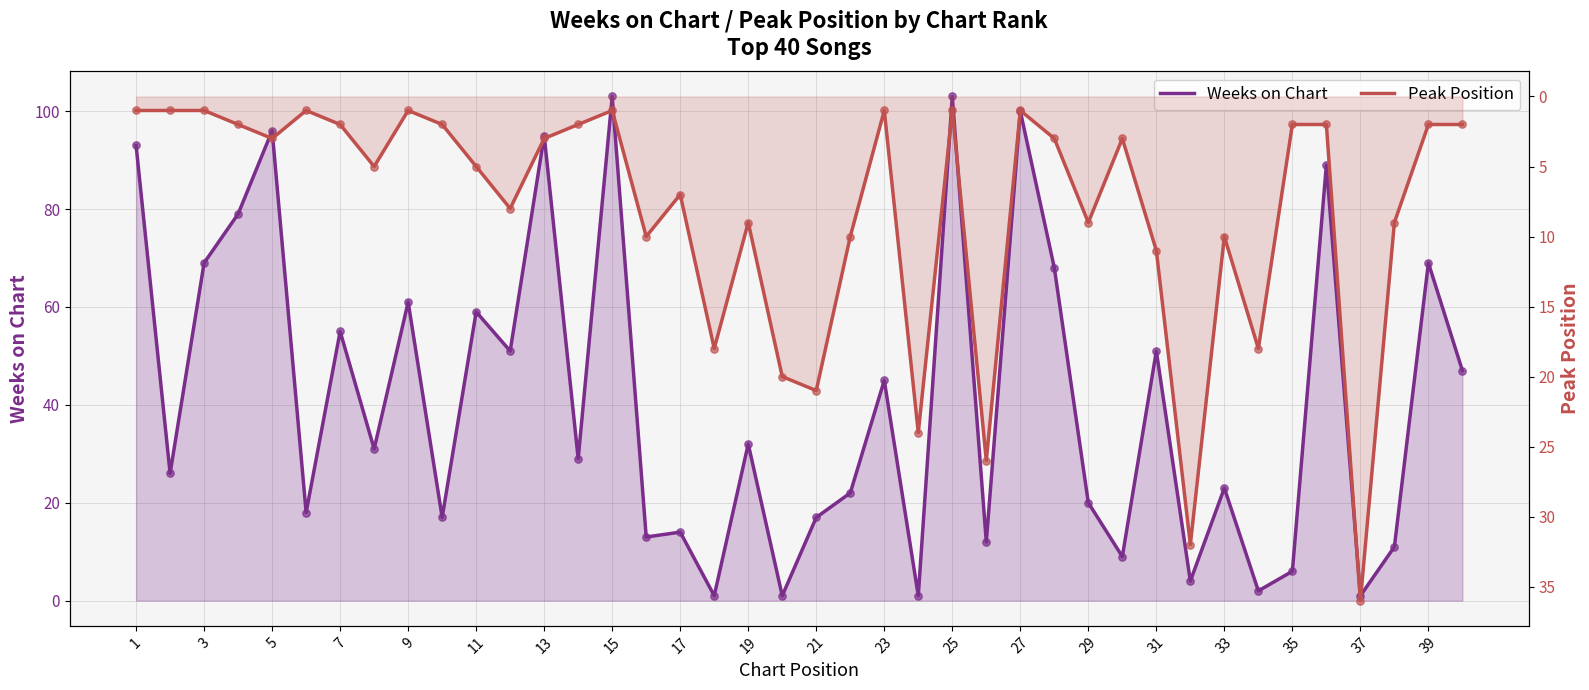

Which series reaches the minimum Y coordinate?

Weeks on Chart